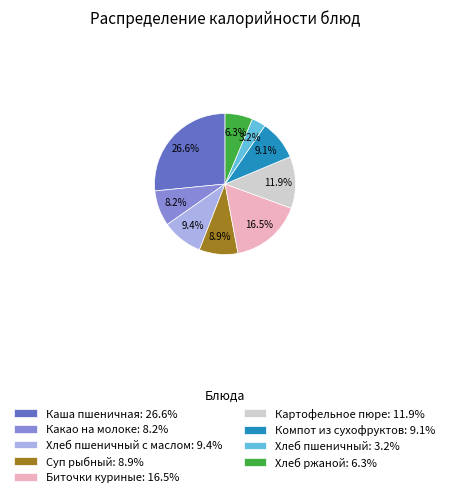

Which slice is the smallest?

Хлеб пшеничный: 3.2%